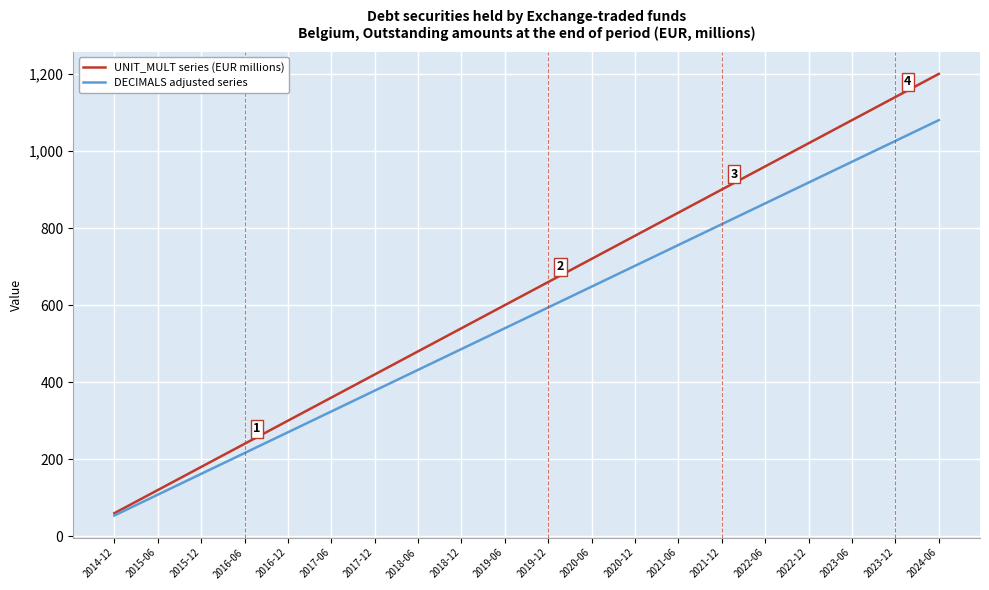

What is the lowest value of the UNIT_MULT series (EUR millions) series?

60